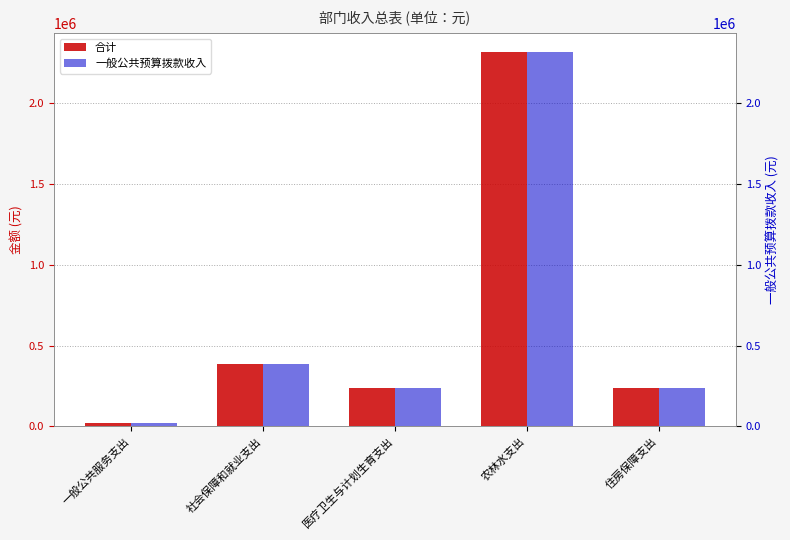

Does the chart contain any negative values?

No